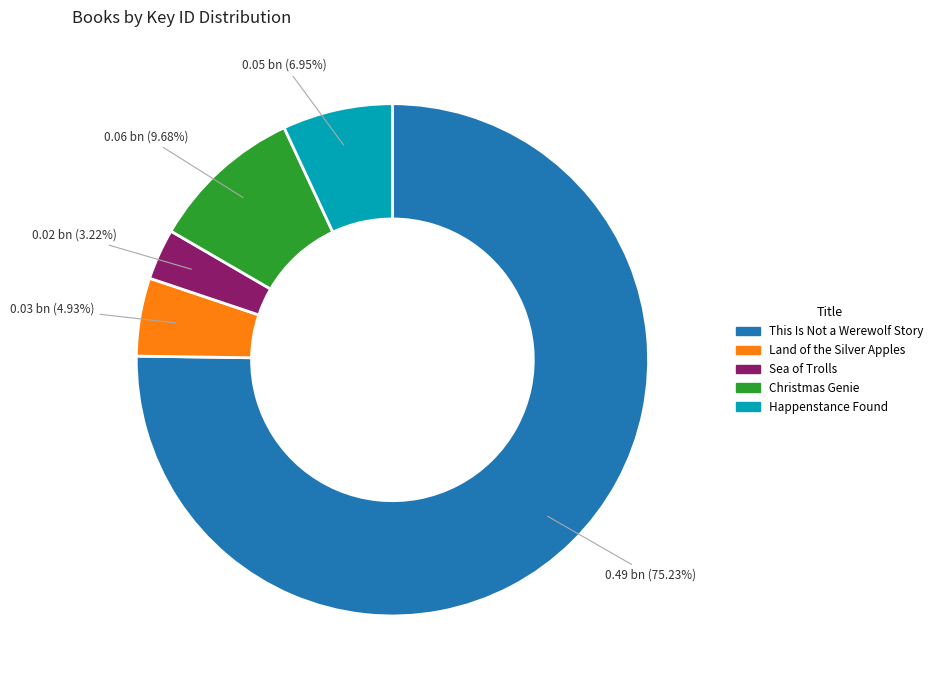

To the nearest percent, what is the average slice percentage?

20%